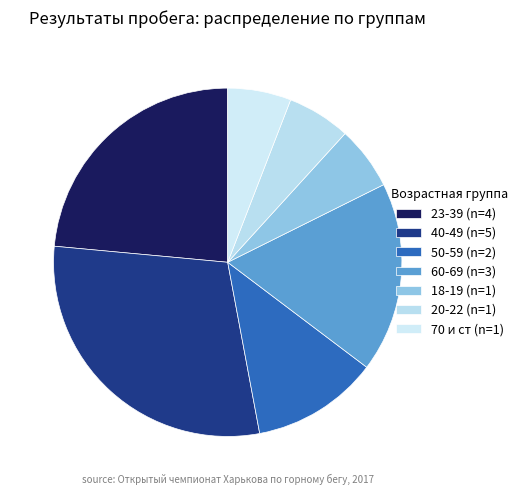

What is the largest slice in the pie chart?

40-49 (n=5)